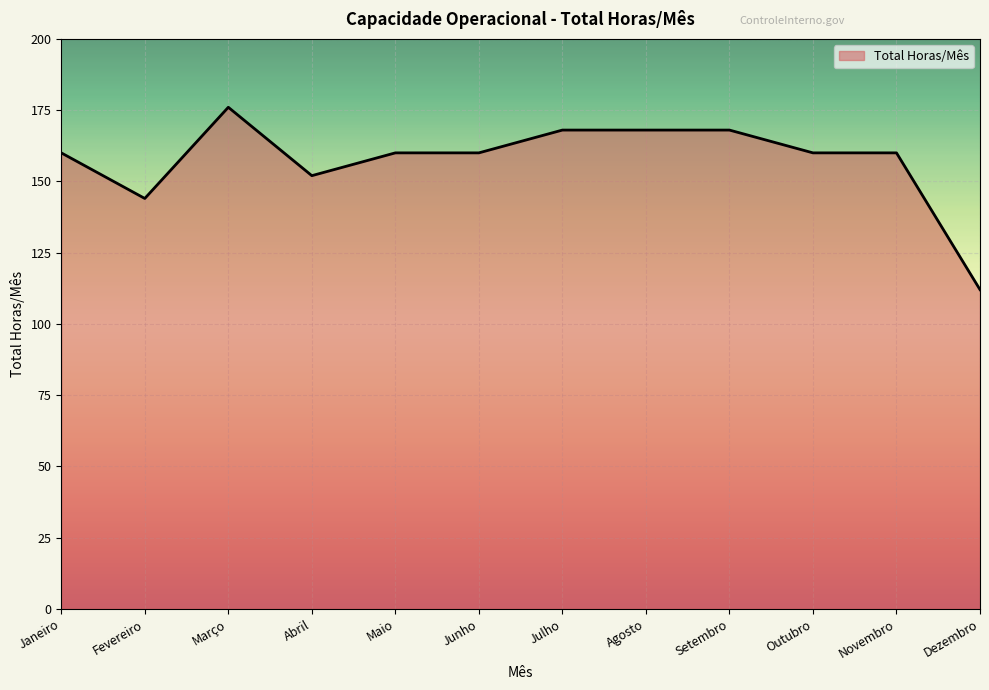

What is the sum of the values at Novembro and Março?

336